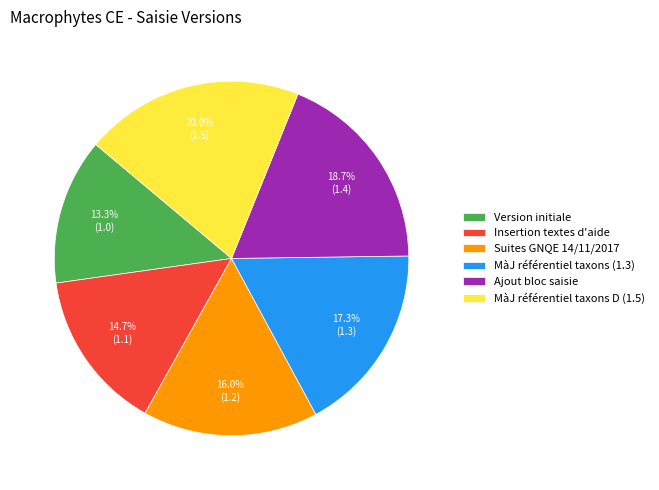

Is the sum of Suites GNQE 14/11/2017 and Version initiale greater than half?

No